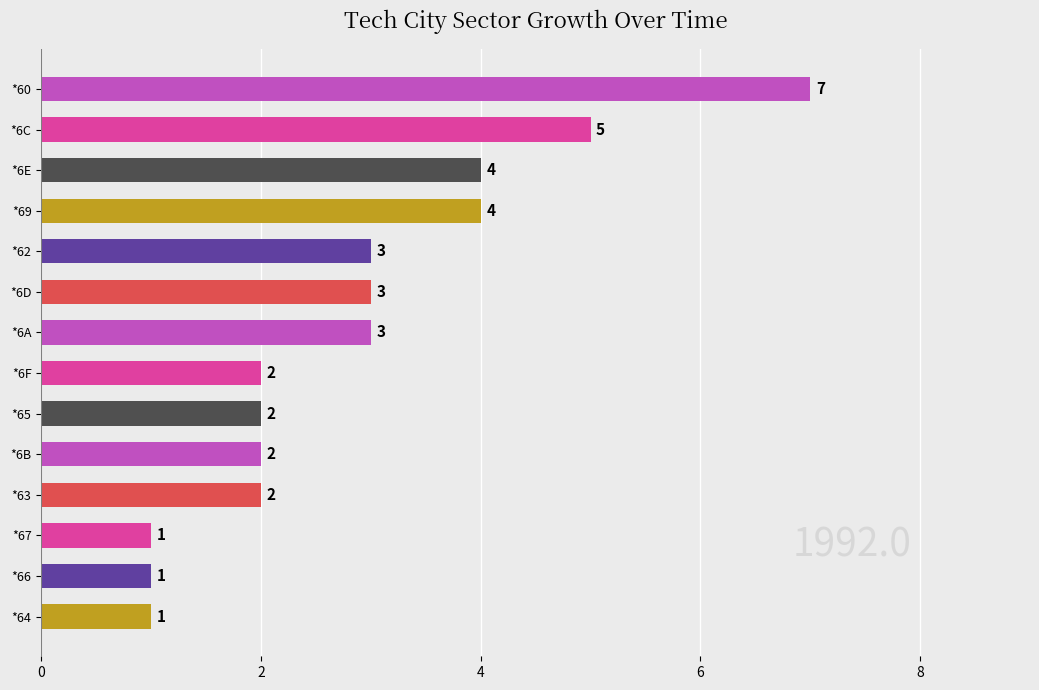

Reading bottom to top, extract all data points from this chart.

1	1	1	2	2	2	2	3	3	3	4	4	5	7